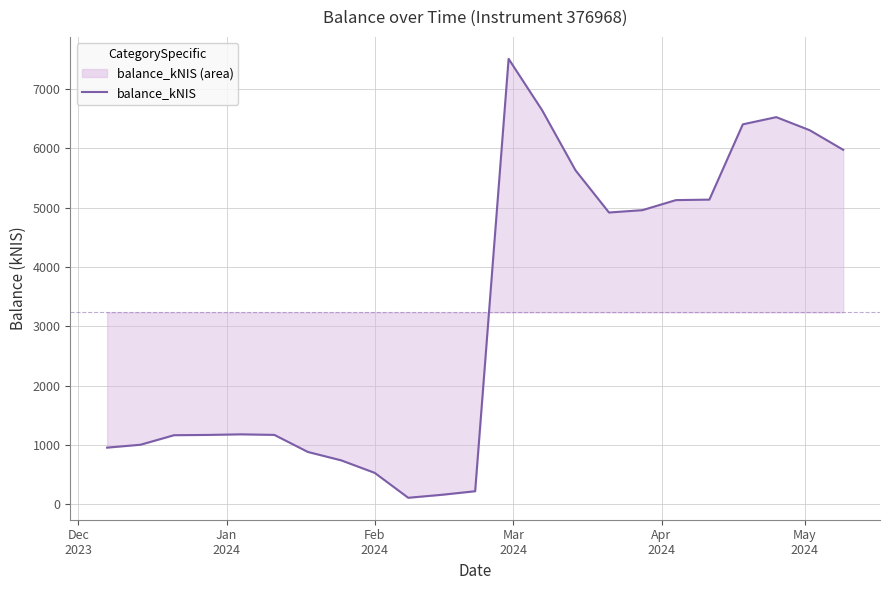

Count the number of data series in this chart.

1